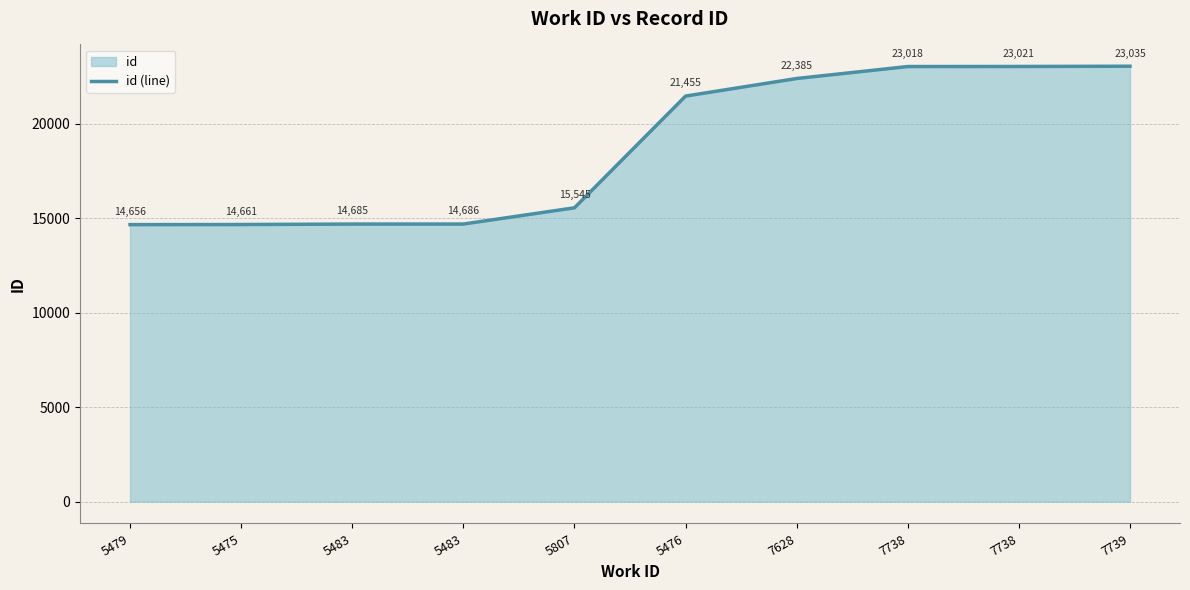

True or false: the data has more than 0 interior local peaks.

False